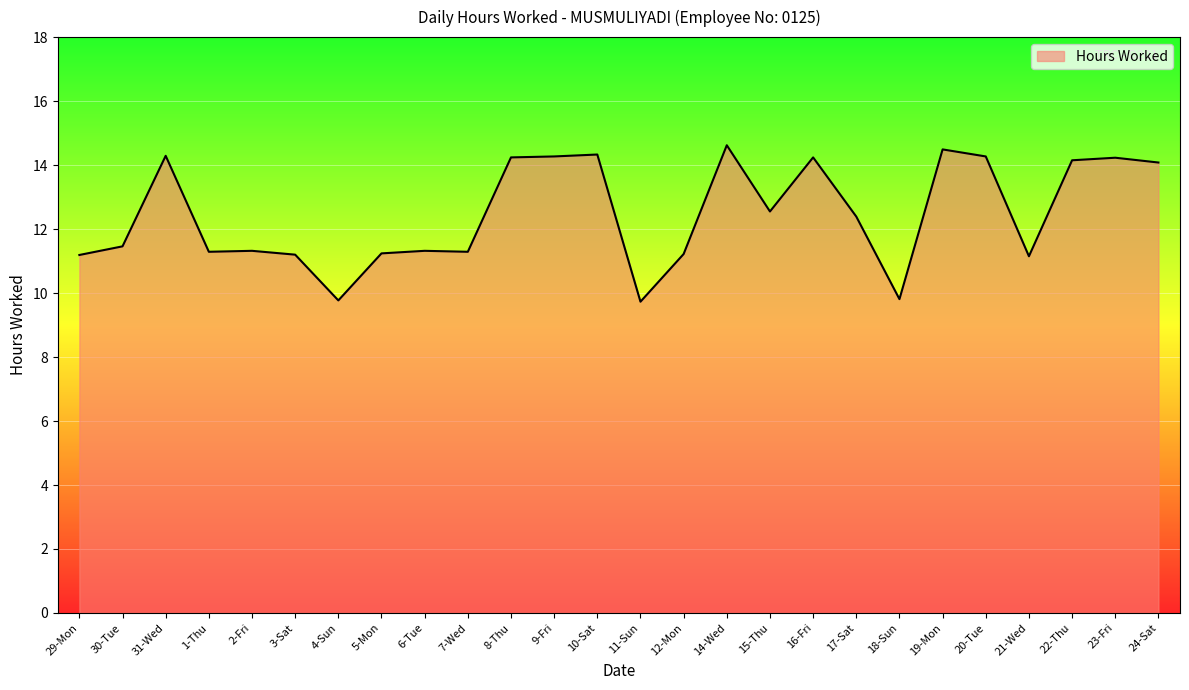

At which label does the data first exceed 12?

31-Wed